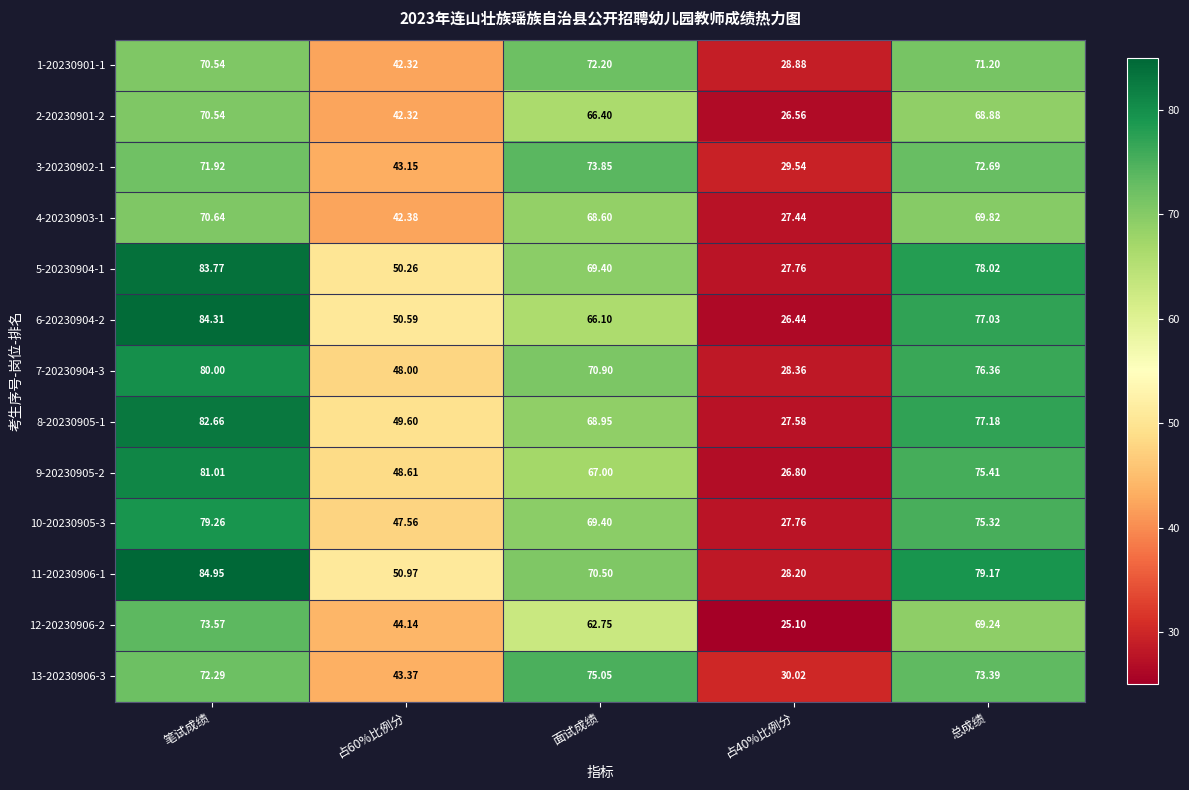

At which label does 6-20230904-2 reach its peak?

笔试成绩